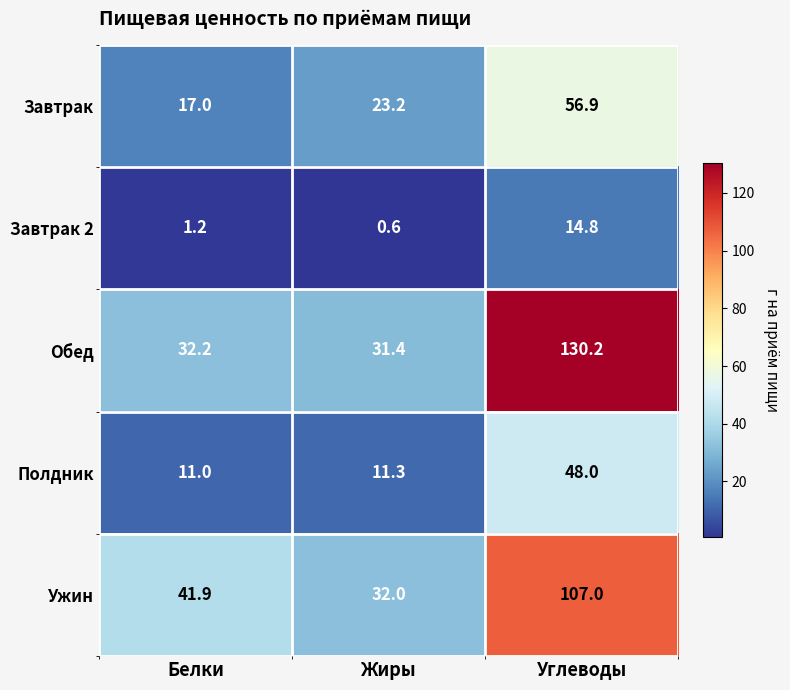

The Обед series shows 130.2 at Углеводы. True or false?

True